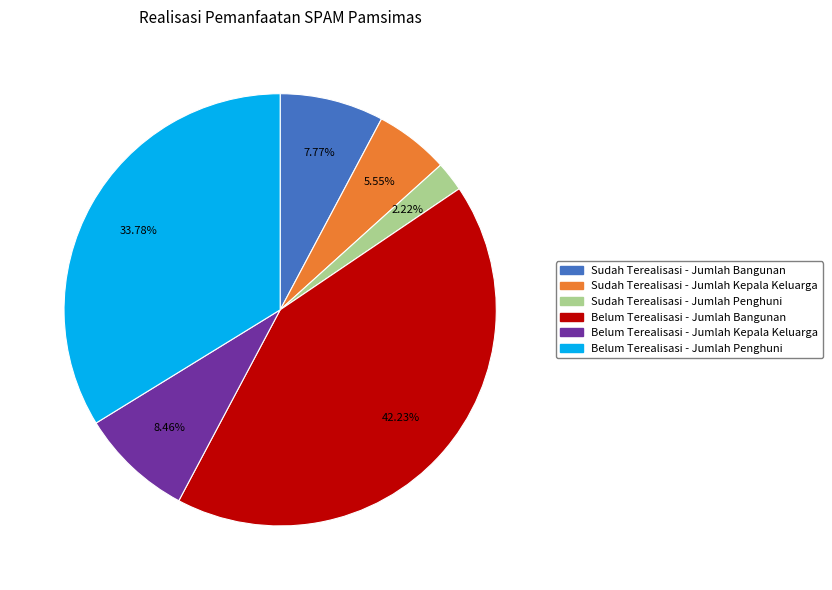

Is the sum of Sudah Terealisasi - Jumlah Kepala Keluarga and Belum Terealisasi - Jumlah Penghuni greater than half?

No